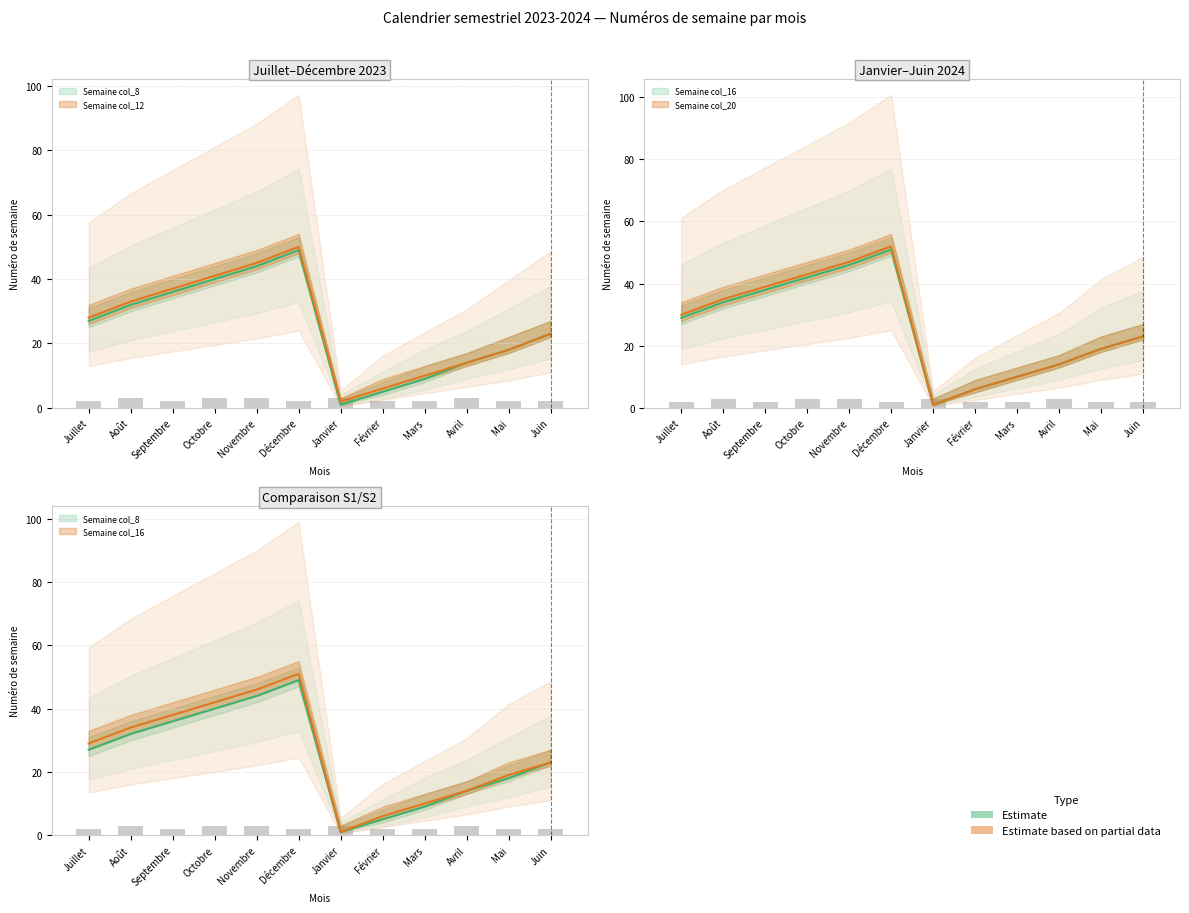

What is the difference between the second highest and minimum values in the Semaine col_8 series?

43